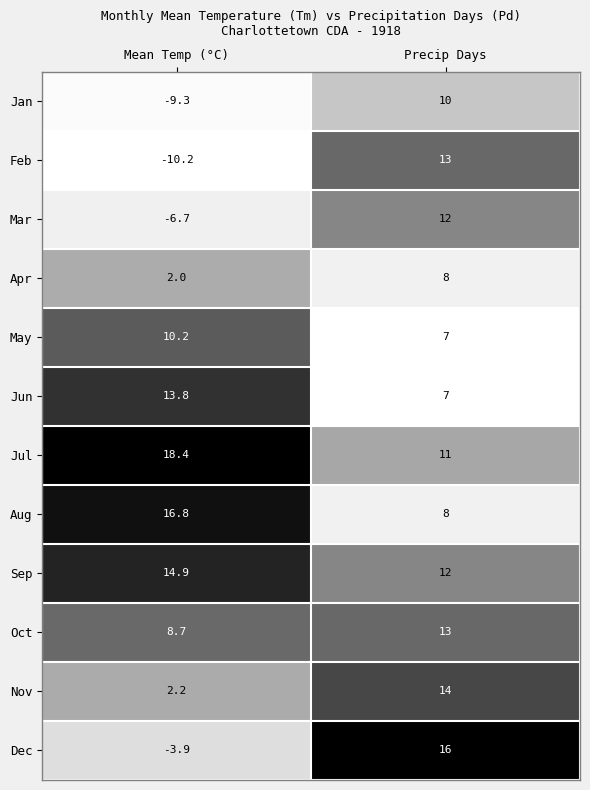

What is the sum of the Jan values at Precip Days and Mean Temp (°C)?

0.7